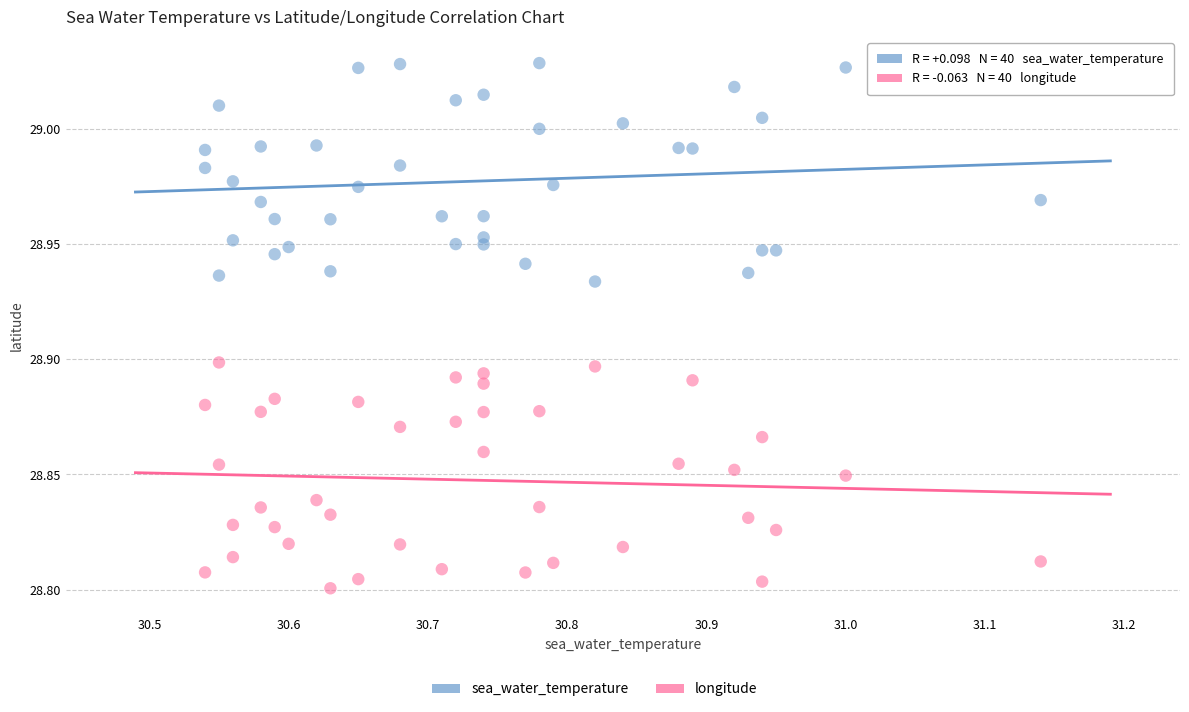

What is the X range (max minus min) for the scatter plot?

0.6